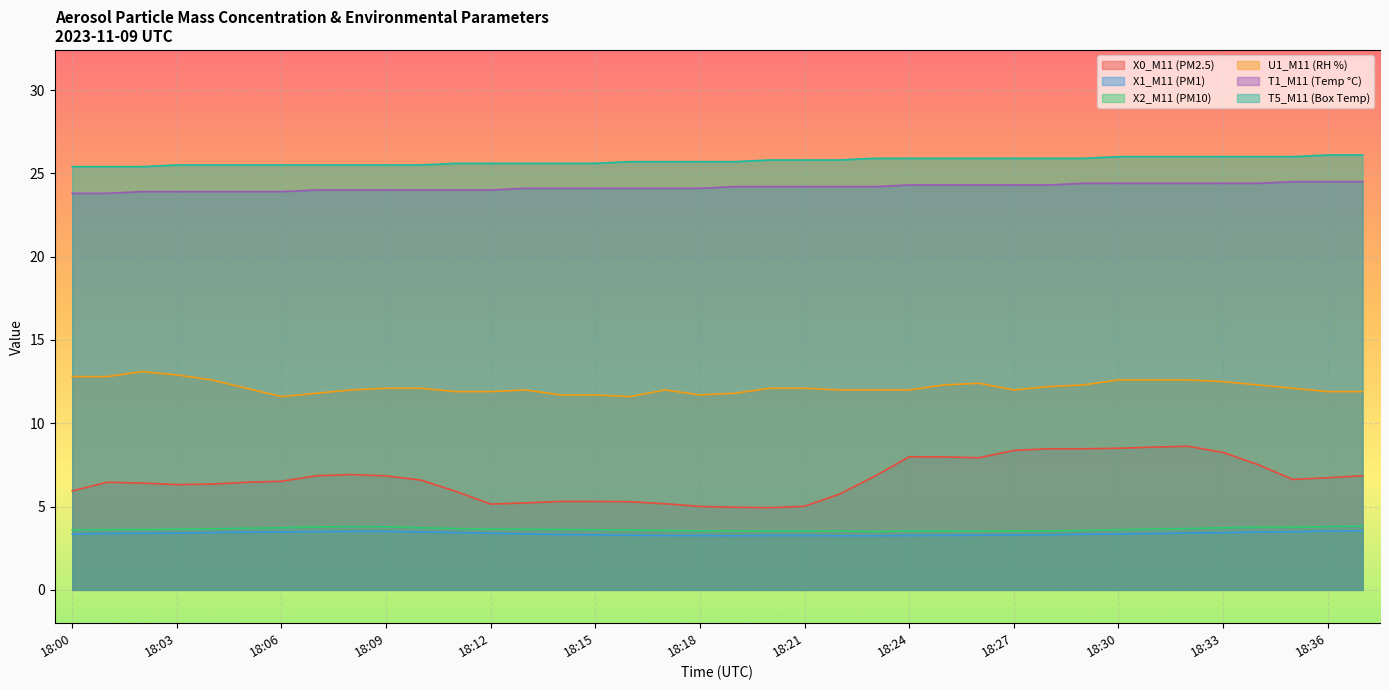

Count the number of data series in this chart.

6